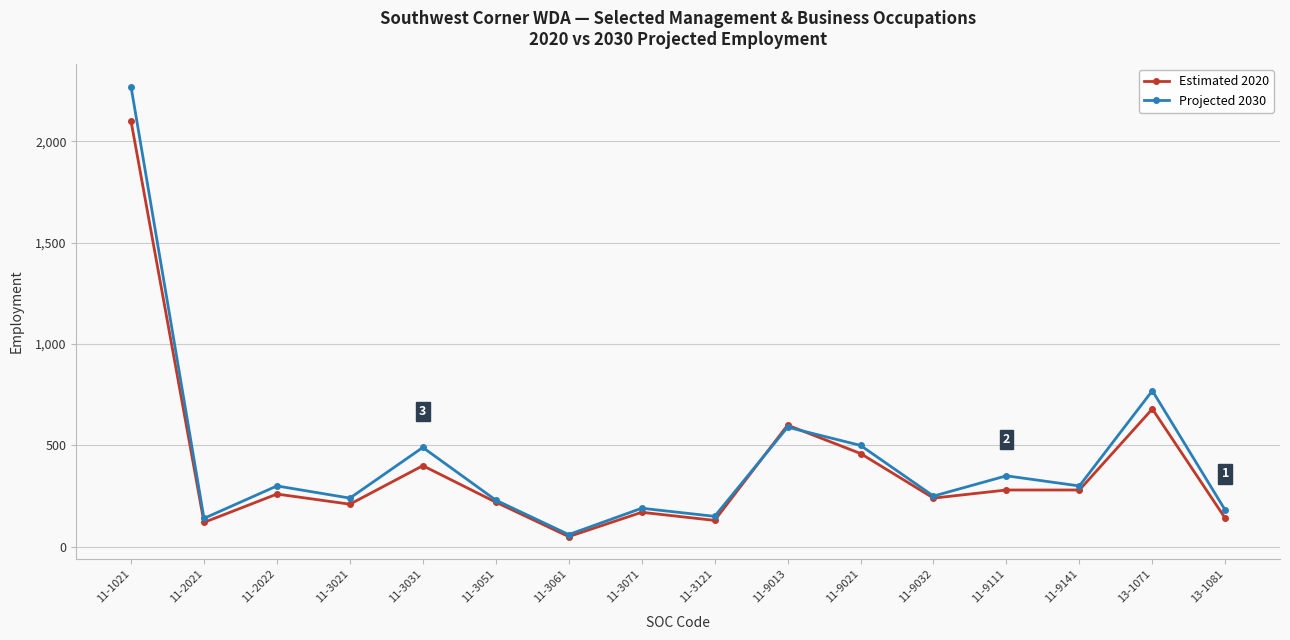

Between 11-1021 and 11-3061, which series saw the biggest shift?

Projected 2030